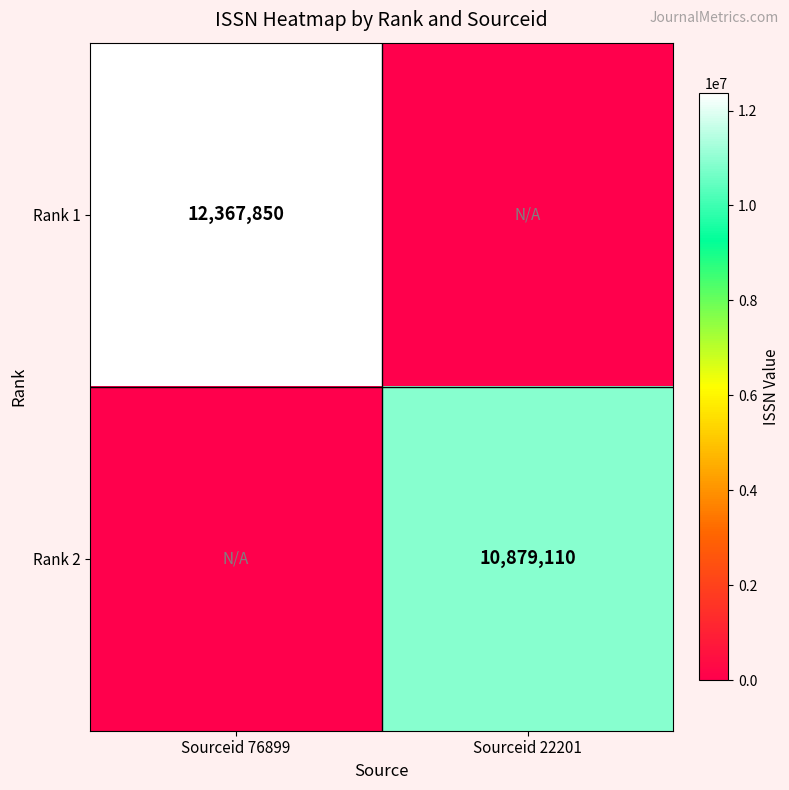

Is it true that Rank 2 equals 18689654 at Sourceid 22201?

False